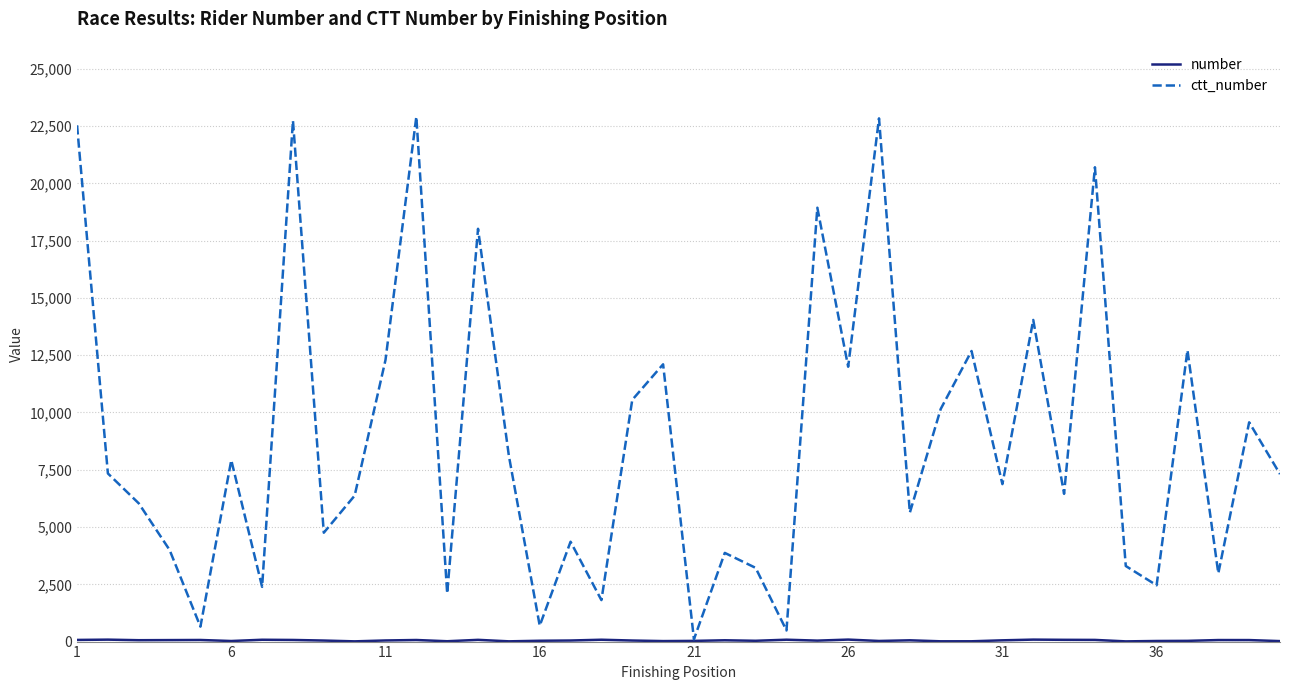

What is the maximum value shown in the chart?

22905